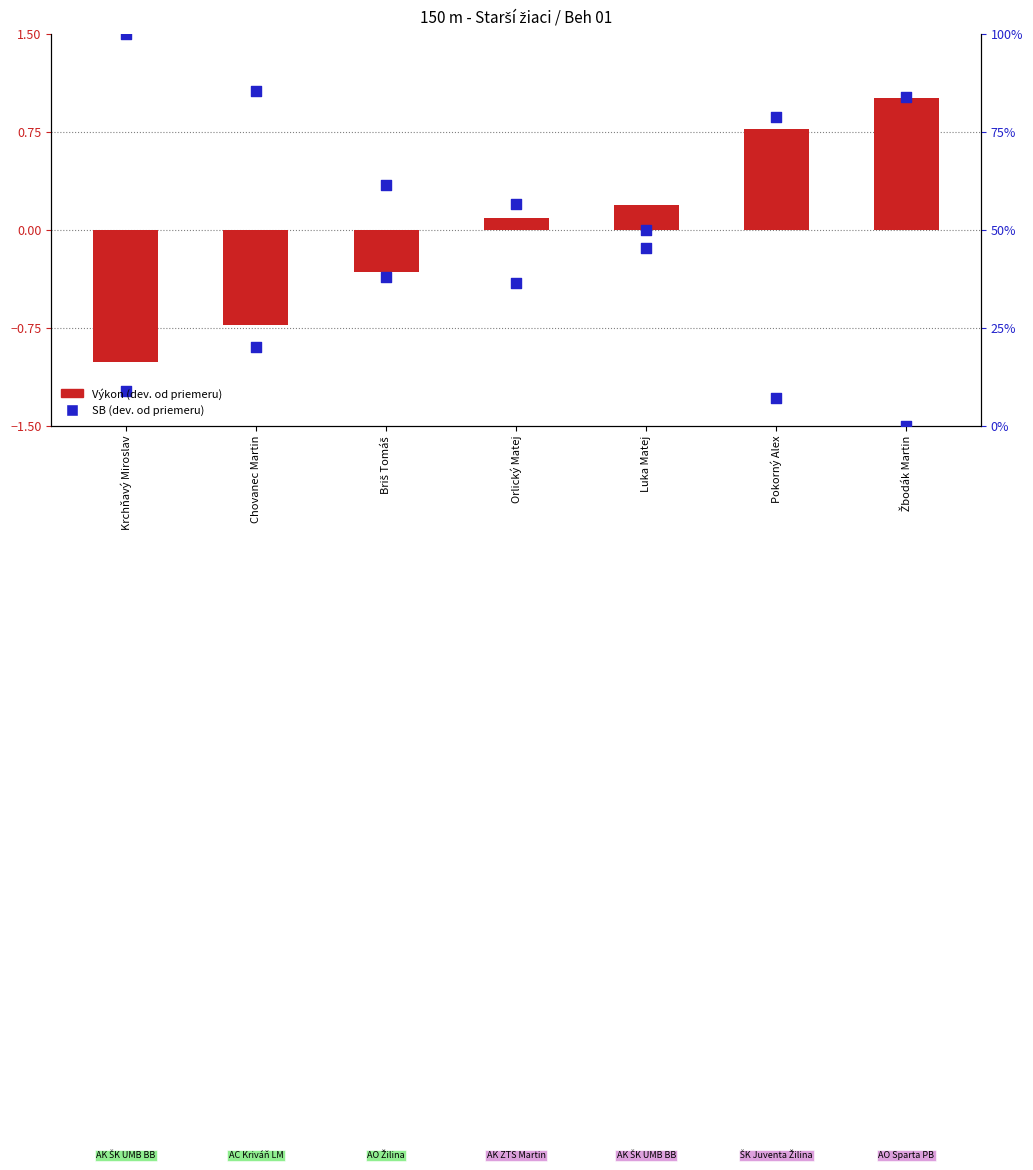

Which series reaches the maximum Y coordinate?

SB percentile rank